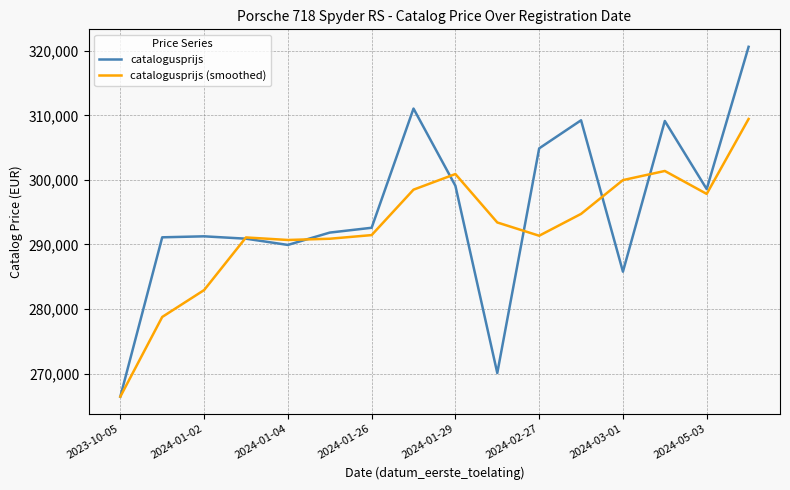

Which series has the largest total across all categories?

catalogusprijs